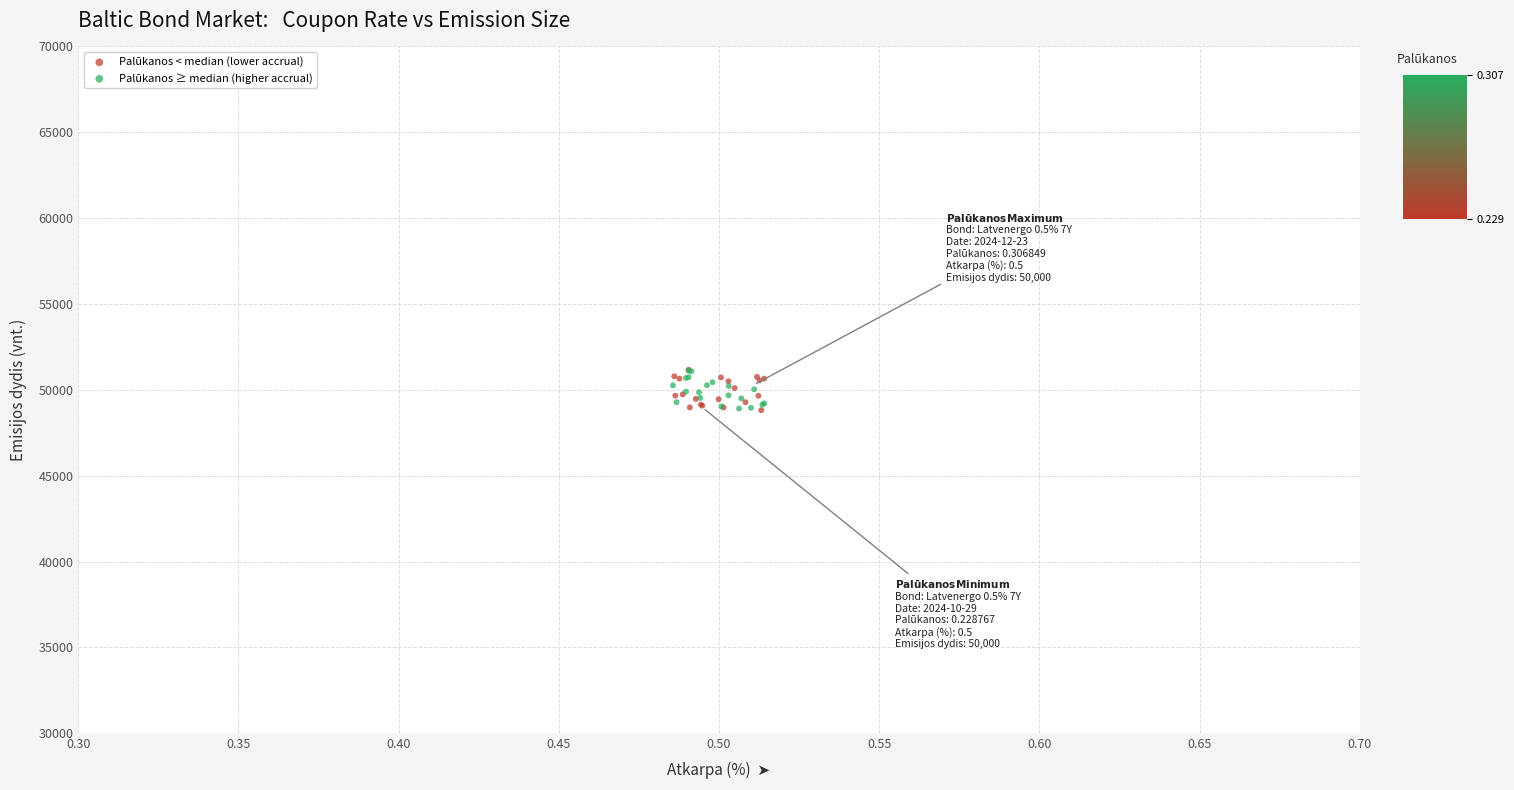

What are all the series names shown in the legend?

Palūkanos < median (lower accrual), Palūkanos ≥ median (higher accrual)